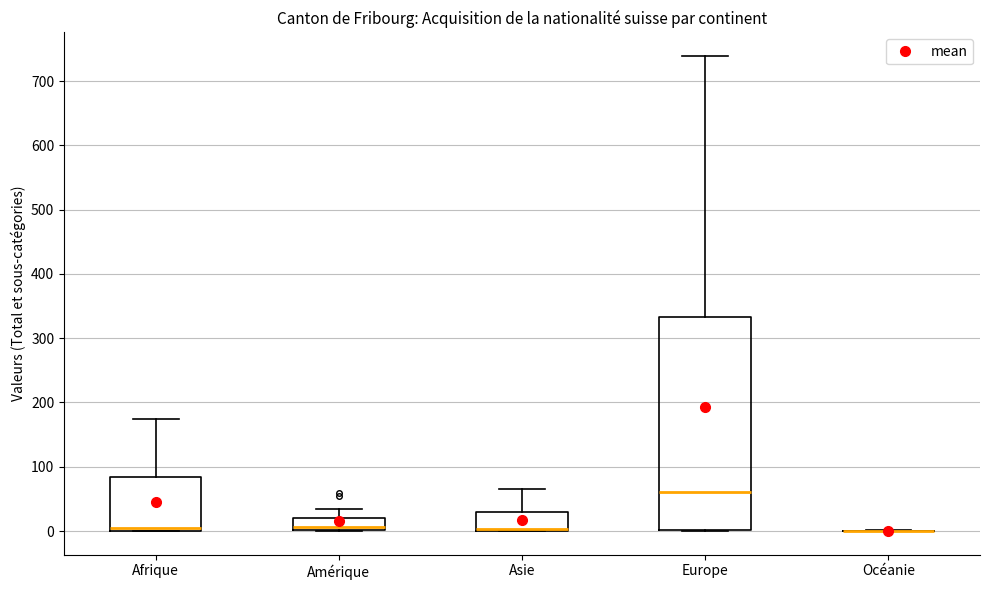

Reading left to right, transcribe this box plot: for each box, give where its median line is, the range the box spans, and where its two whiskers end, as read against the y-axis. The values are not printed on the chart, so give them approximately, as read against the axis.

Afrique: median 10, box 0 to 80, whiskers 0 to 180
Amérique: median 10, box 0 to 20, whiskers 0 to 30
Asie: median 0 (drawn on the box's lower edge), box 0 to 30, whiskers 0 to 70
Europe: median 60, box 0 to 330, whiskers 0 to 740
Océanie: box collapsed to a line at 0, whiskers 0 to 0